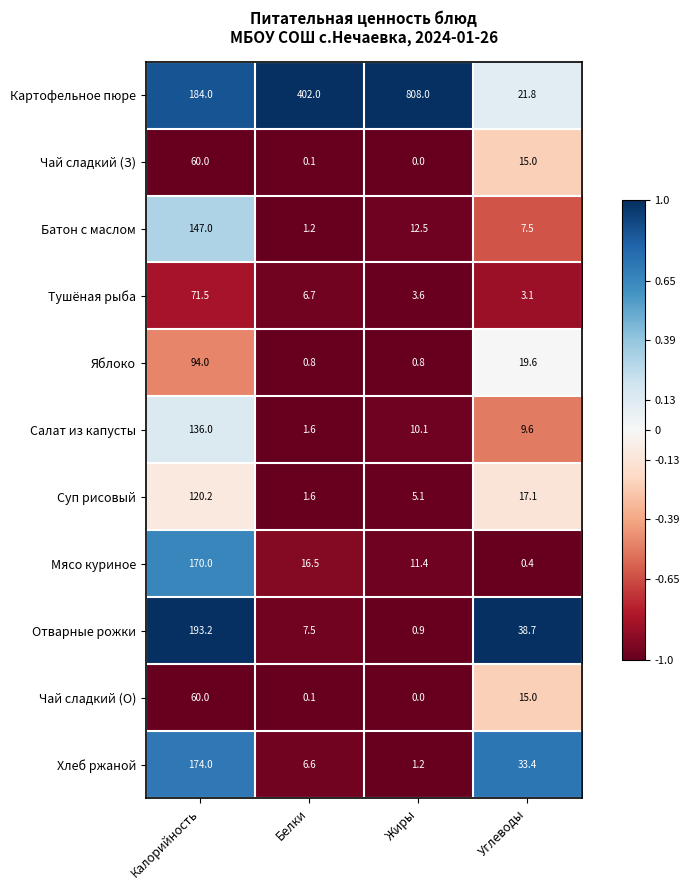

How many data points does each series have?

4